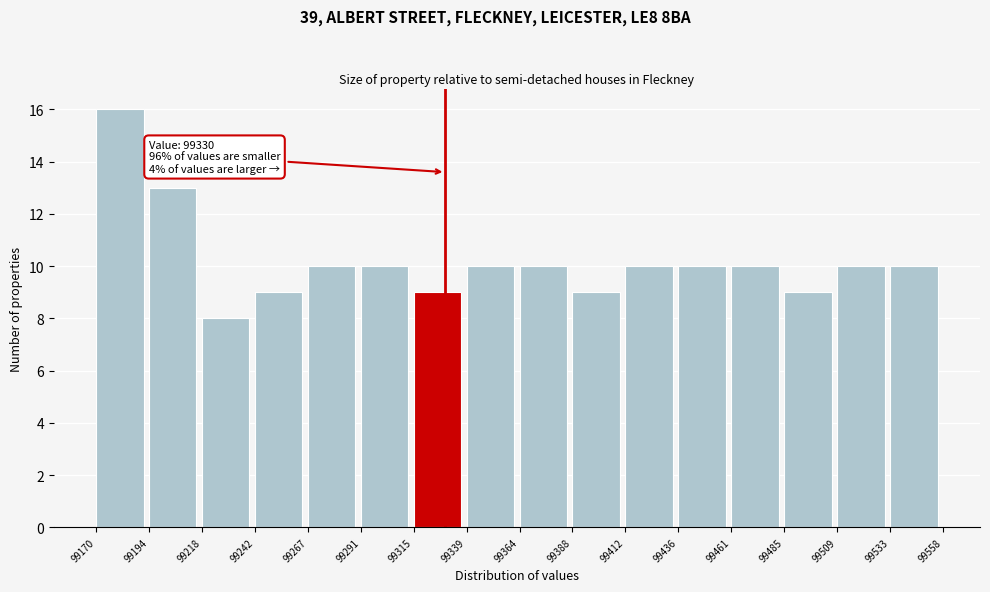

Which range on the x-axis has the tallest bar?

99170 to 99194